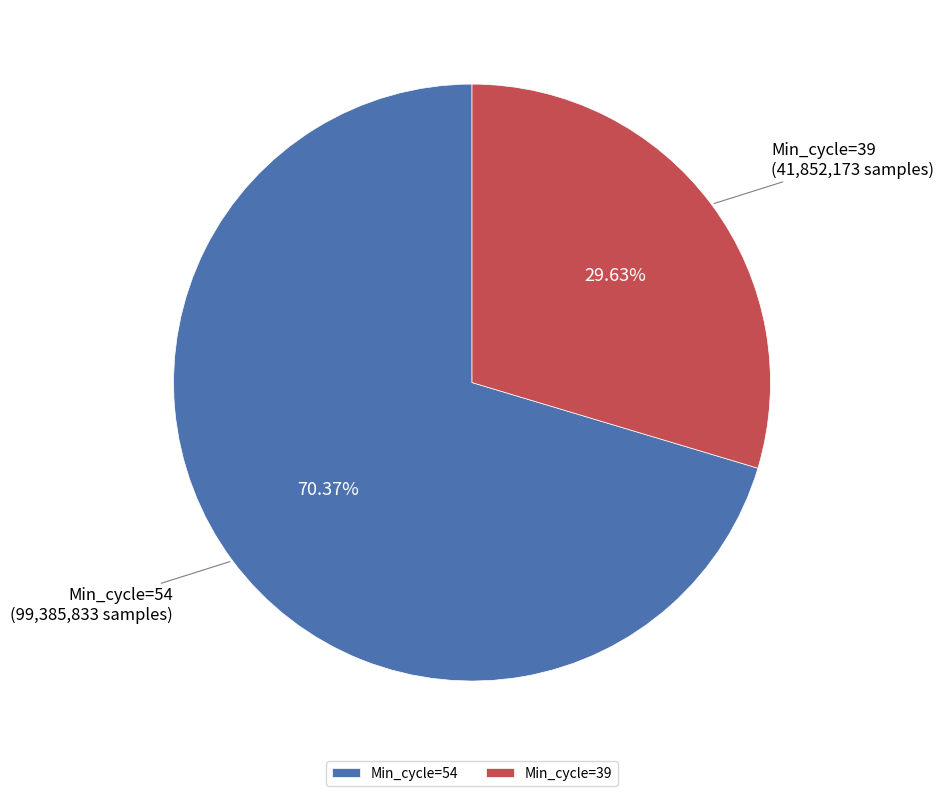

The Min_cycle=39 slice represents 63% of the pie. True or false?

False